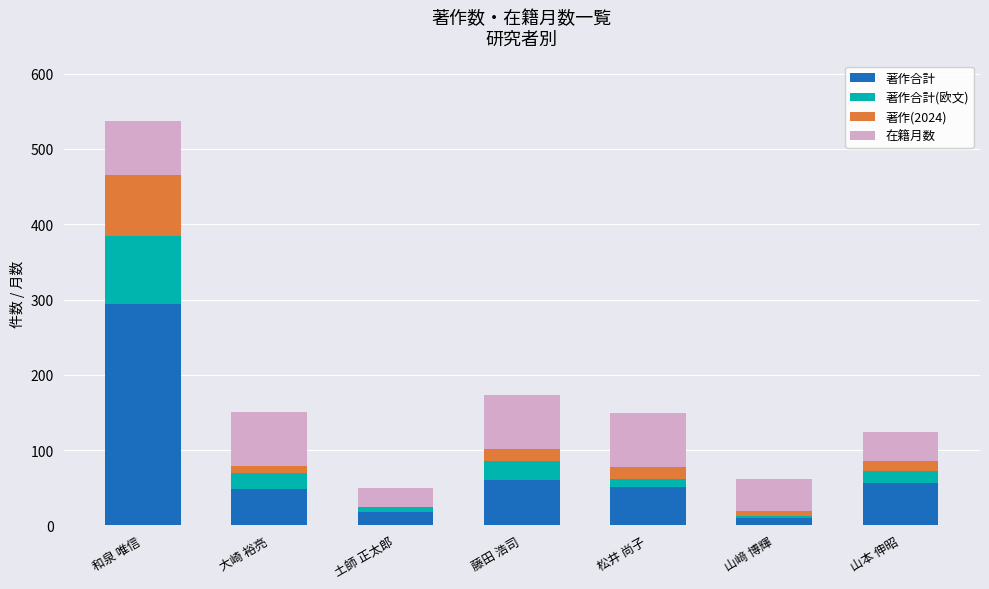

Count the number of data series in this chart.

4